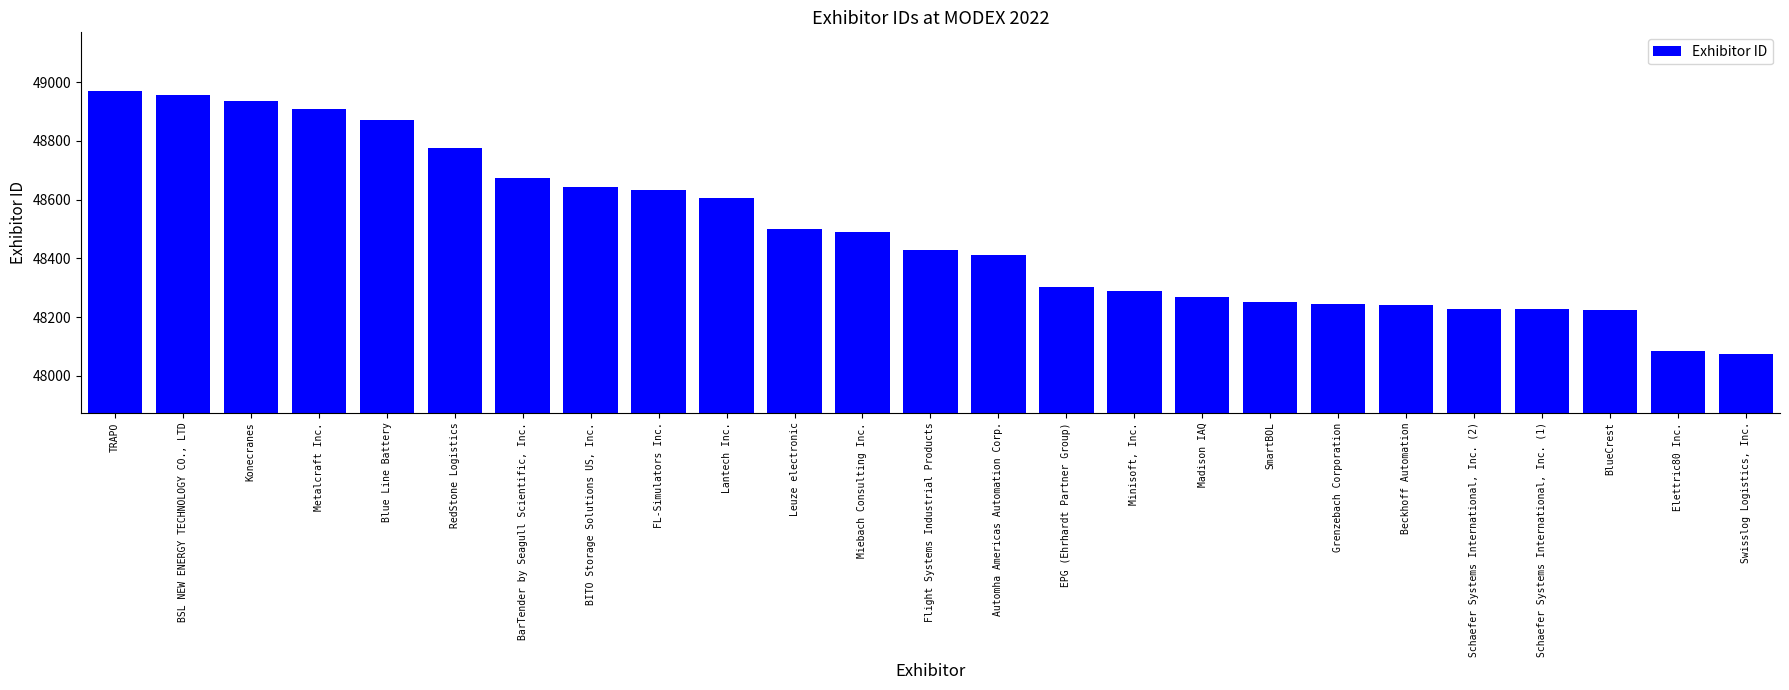

List the labels in order of value, smallest first.

Swisslog Logistics, Inc., Elettric80 Inc., BlueCrest, Schaefer Systems International, Inc. (1), Schaefer Systems International, Inc. (2), Beckhoff Automation, Grenzebach Corporation, SmartBOL, Madison IAQ, Minisoft, Inc., EPG (Ehrhardt Partner Group), Automha Americas Automation Corp., Flight Systems Industrial Products, Miebach Consulting Inc., Leuze electronic, Lantech Inc., FL-Simulators Inc., BITO Storage Solutions US, Inc., BarTender by Seagull Scientific, Inc., RedStone Logistics, Blue Line Battery, Metalcraft Inc., Konecranes, BSL NEW ENERGY TECHNOLOGY CO., LTD, TRAPO